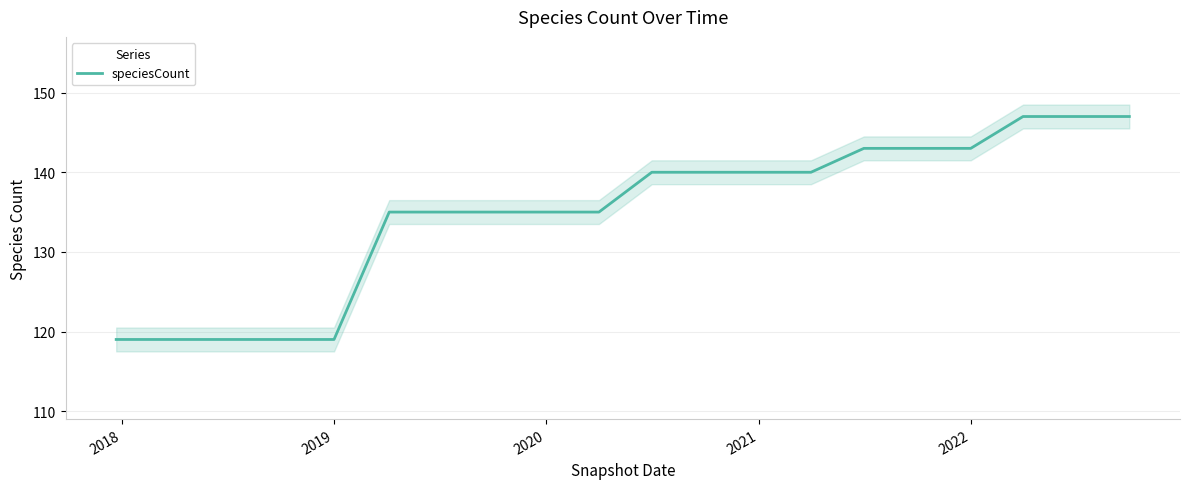

Is it true that speciesCount equals 188 at 2022?

False